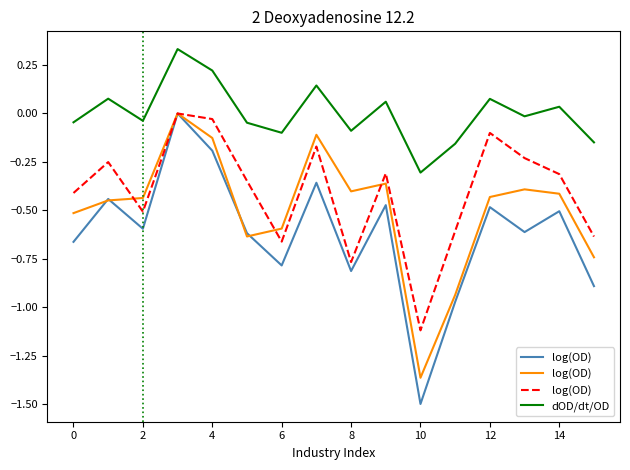

The dOD/dt/OD series shows 0.1 at 14. True or false?

False